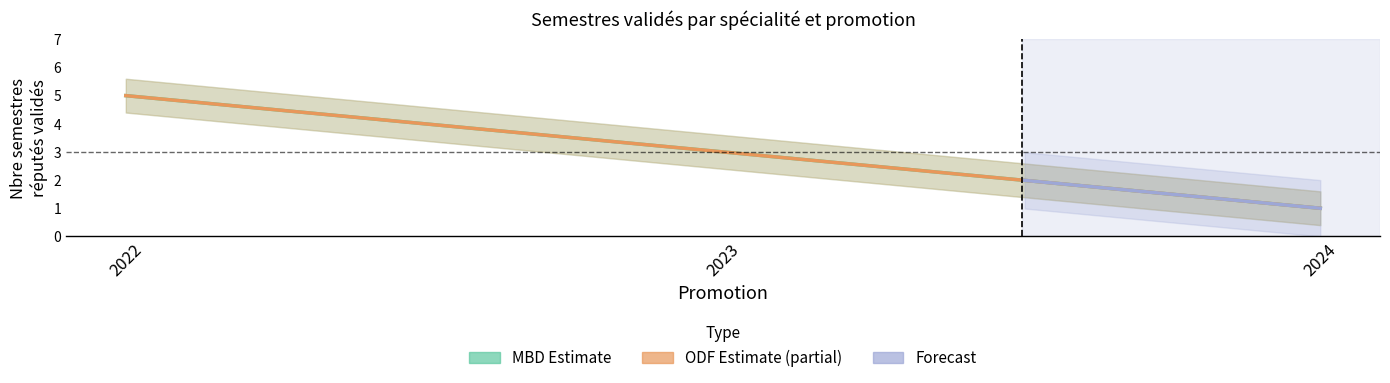

The MBD series shows 1 at 2024. True or false?

False